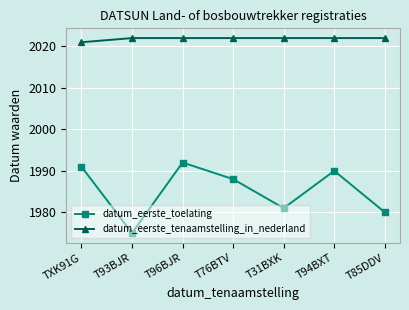

How many lines are shown in the chart?

2